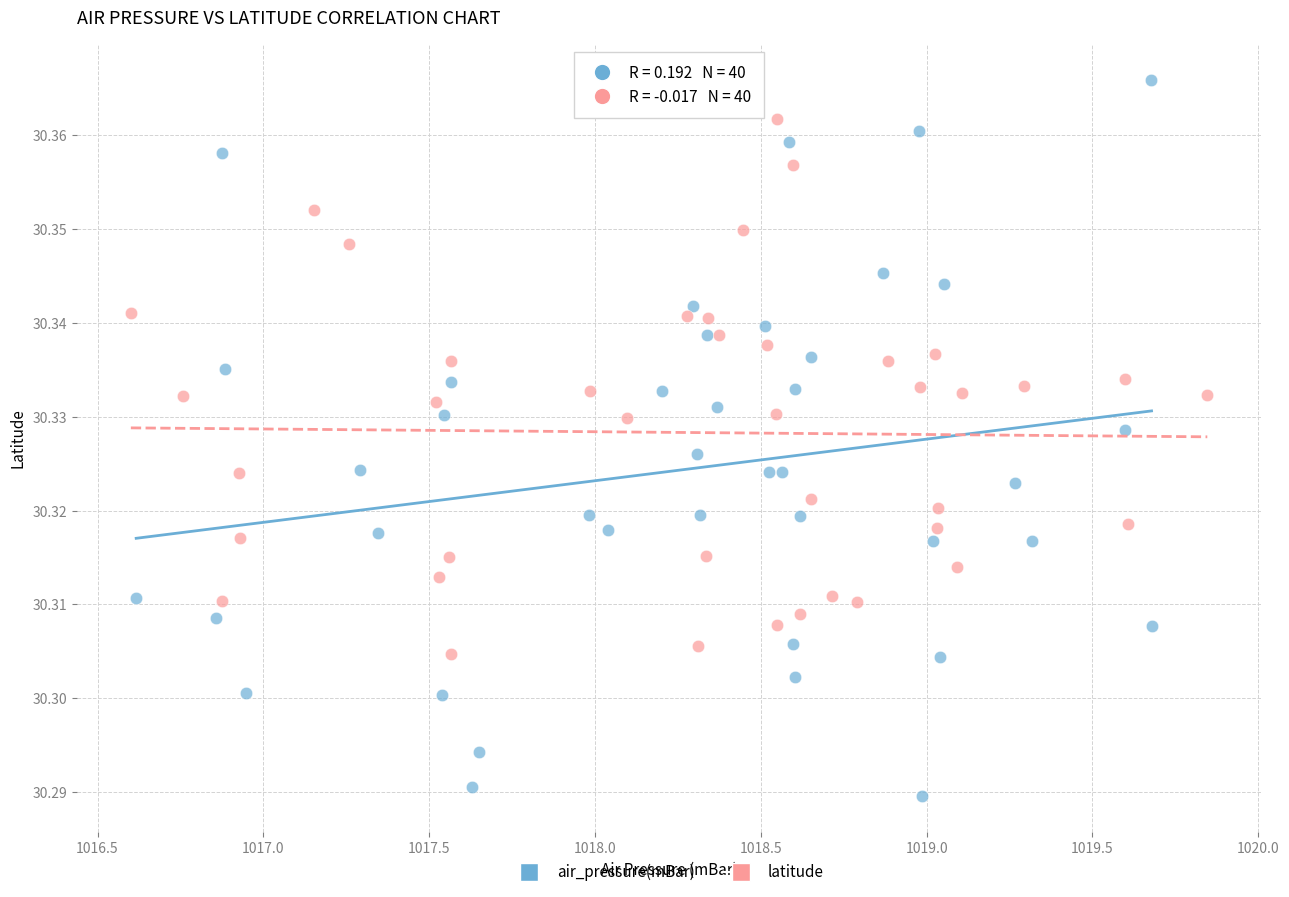

Which series has the widest spread of Y values?

air_pressure(mBar)